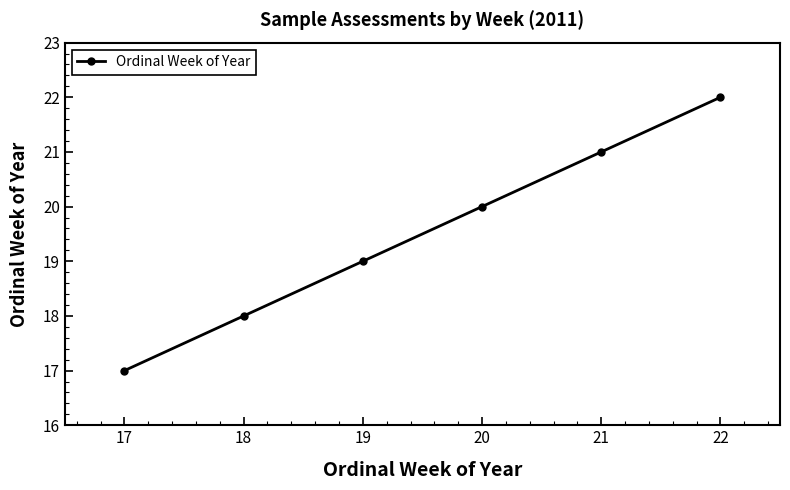

Rank the categories by value from lowest to highest.

17, 18, 19, 20, 21, 22